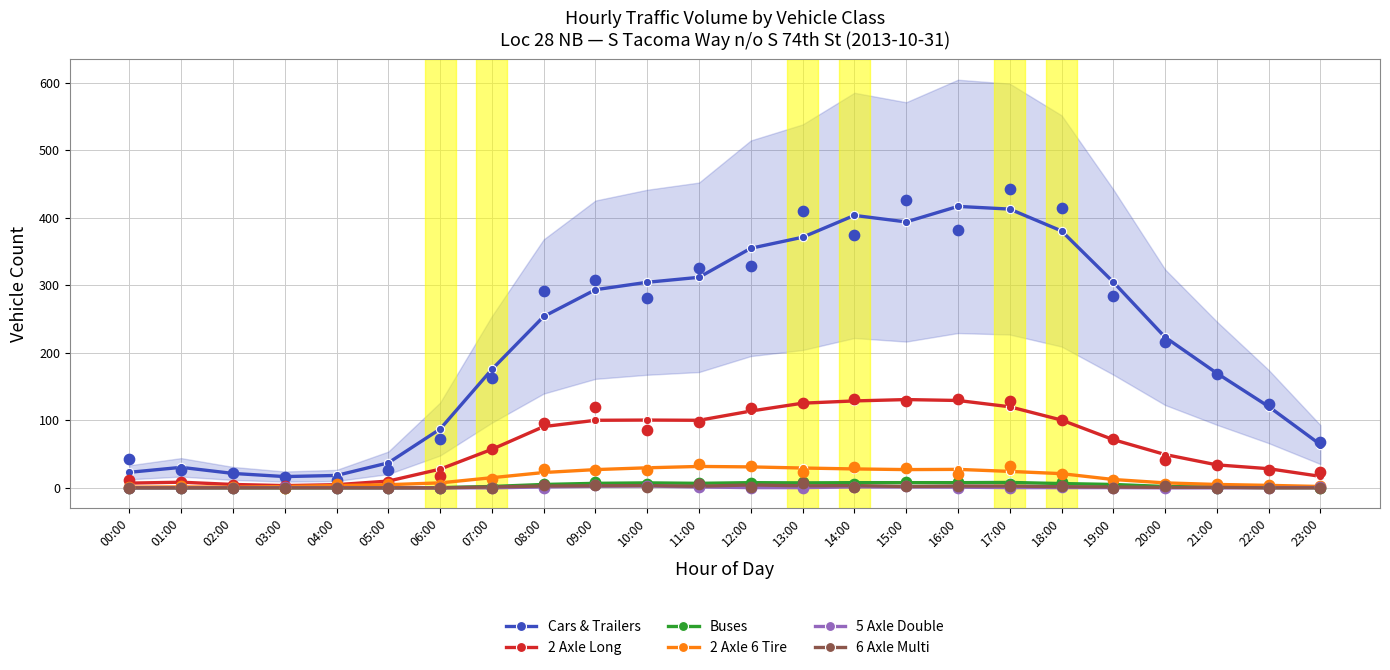

At how many categories does at least one series exceed 335?

7